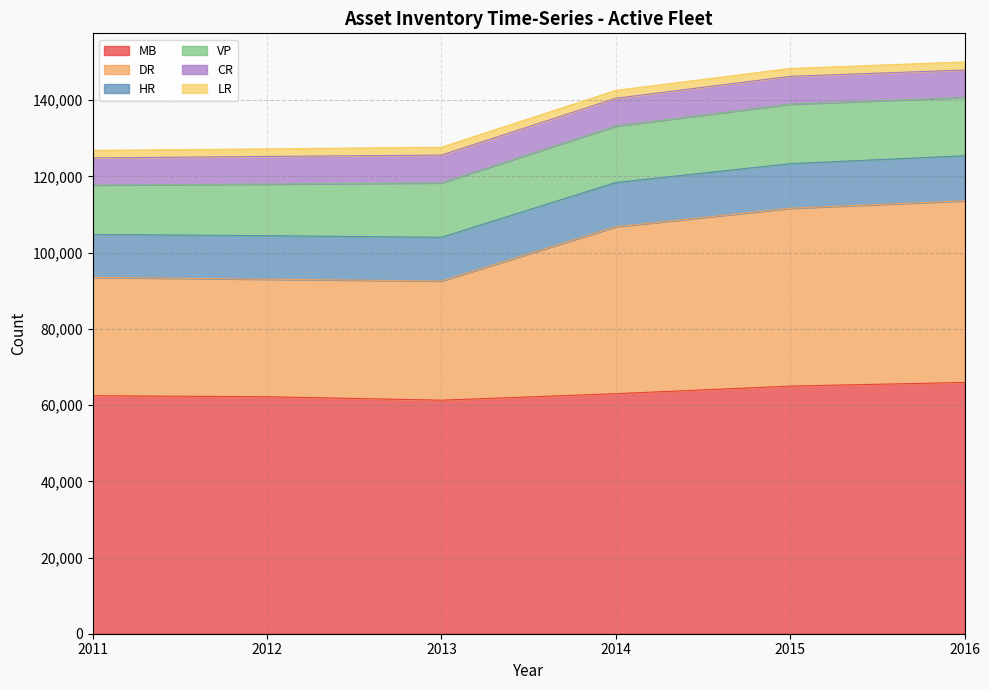

True or false: CR and HR intersect in this chart.

False